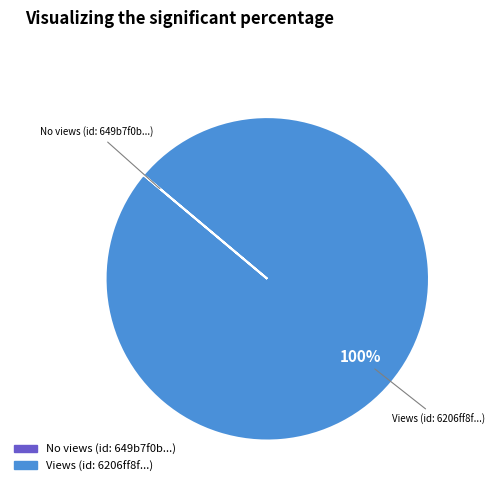

To the nearest percent, what is the difference between the largest and smallest slice percentages?

100%